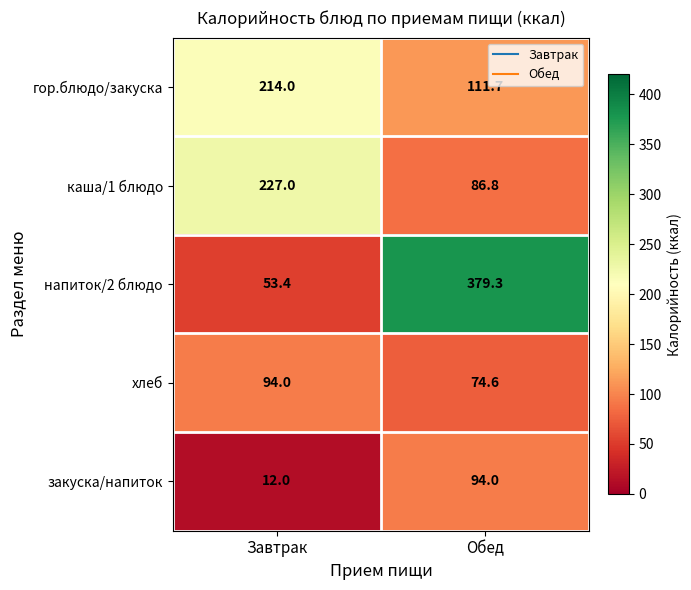

Which series has the largest total across all categories?

напиток/2 блюдо